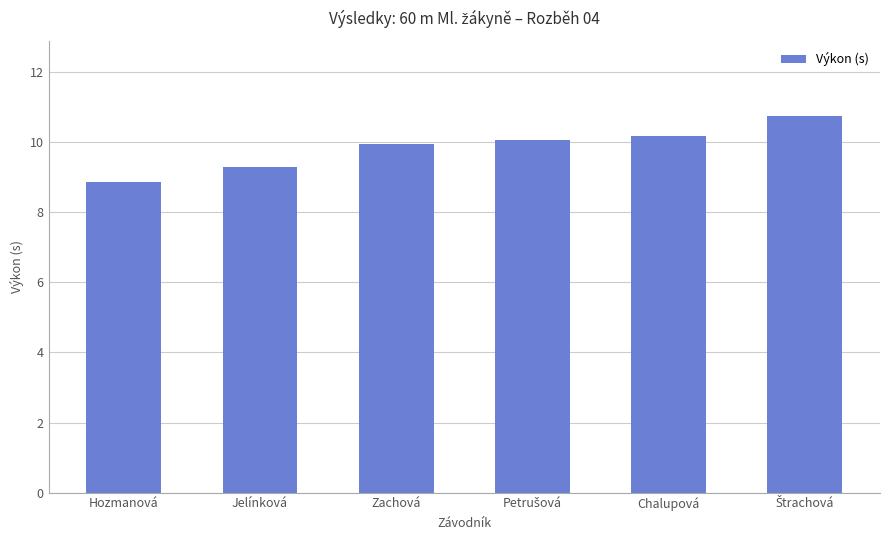

What is the maximum value shown in the chart?

10.7